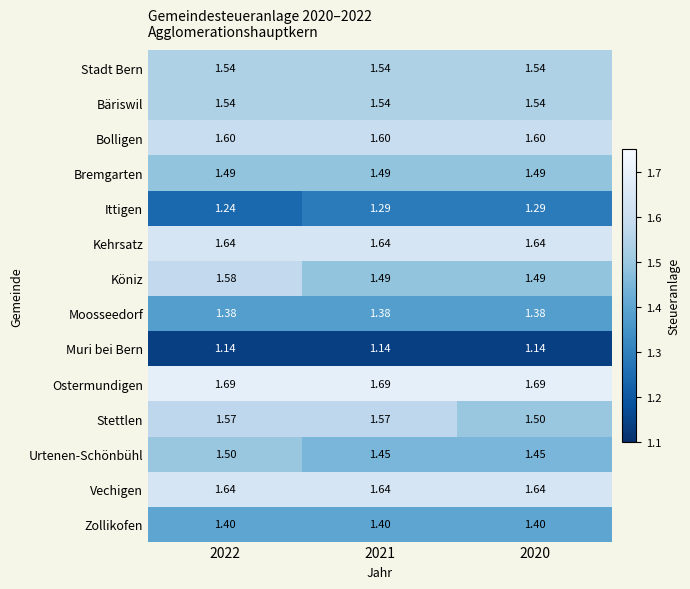

Which series has the widest spread of values?

Köniz